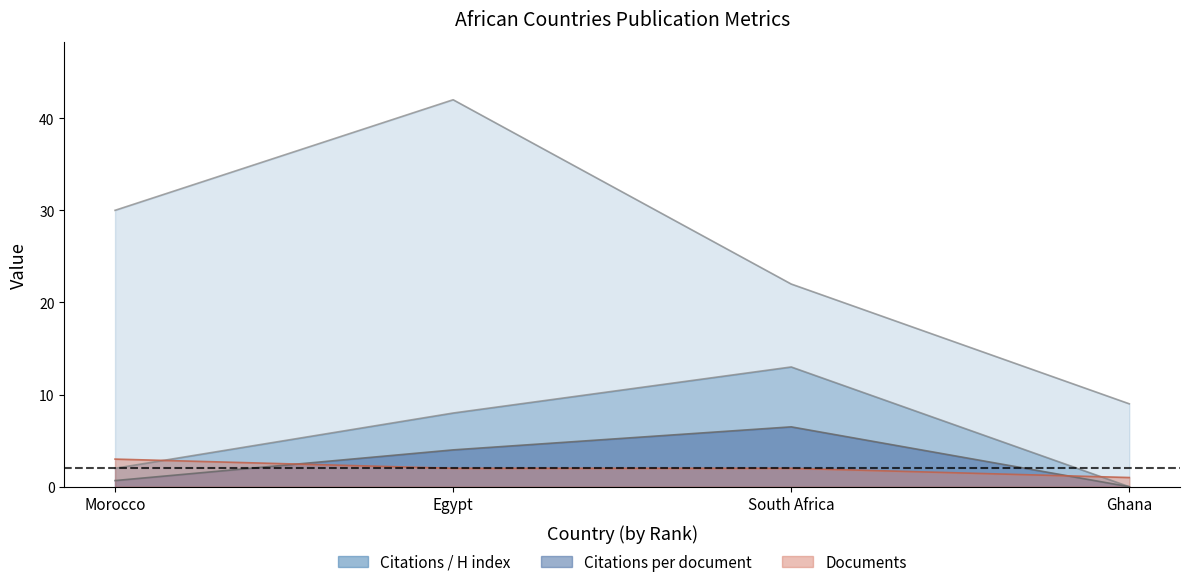

True or false: H index and Documents cross at least once.

False